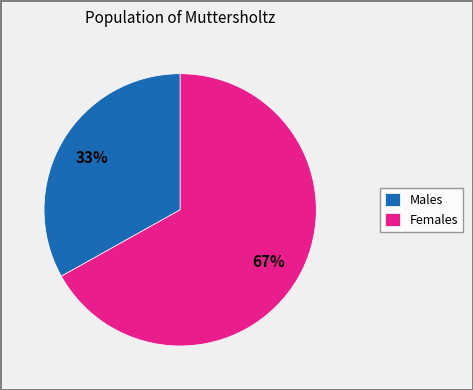

How many segments does this pie chart have?

2